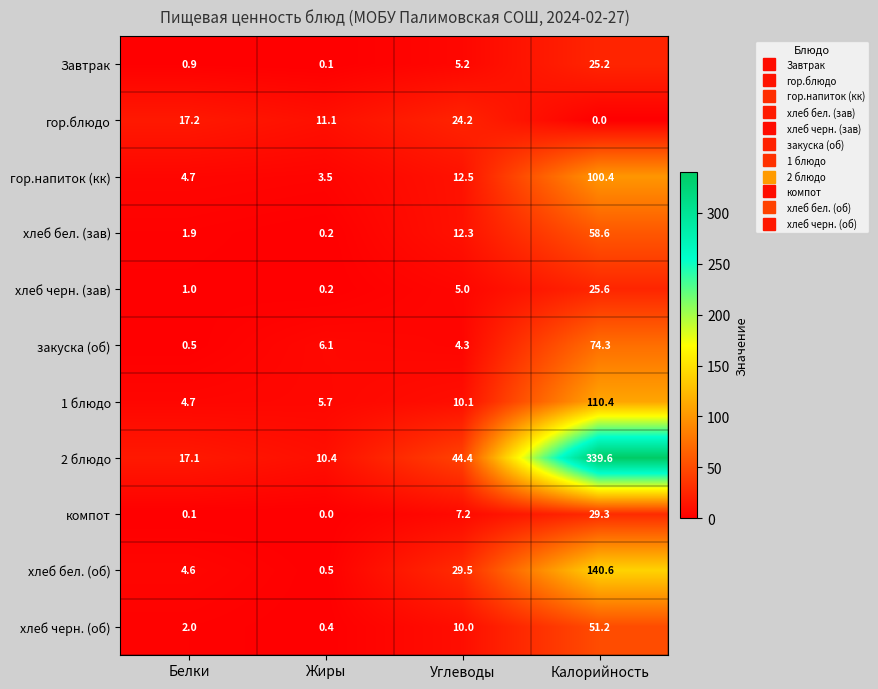

Rank the categories by компот value from highest to lowest.

Калорийность, Углеводы, Белки, Жиры